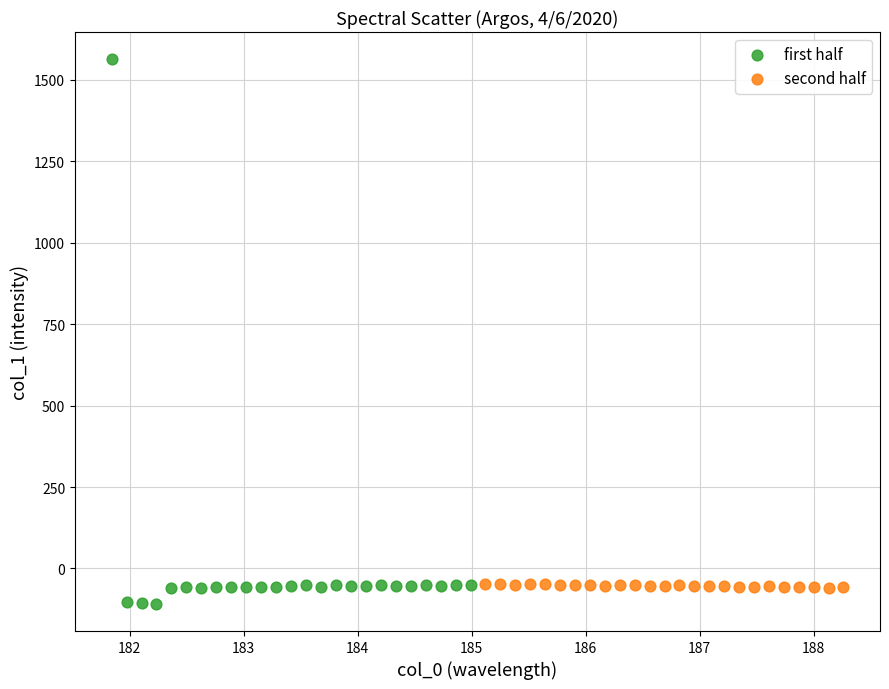

Which series has the widest spread of Y values?

first half